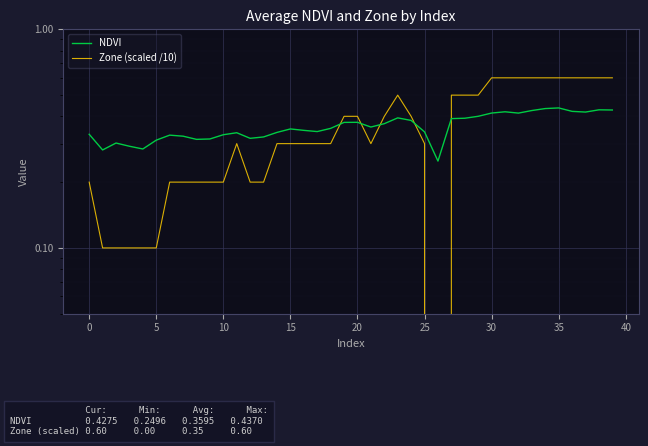

What is the label of the 36th point from the left?

35